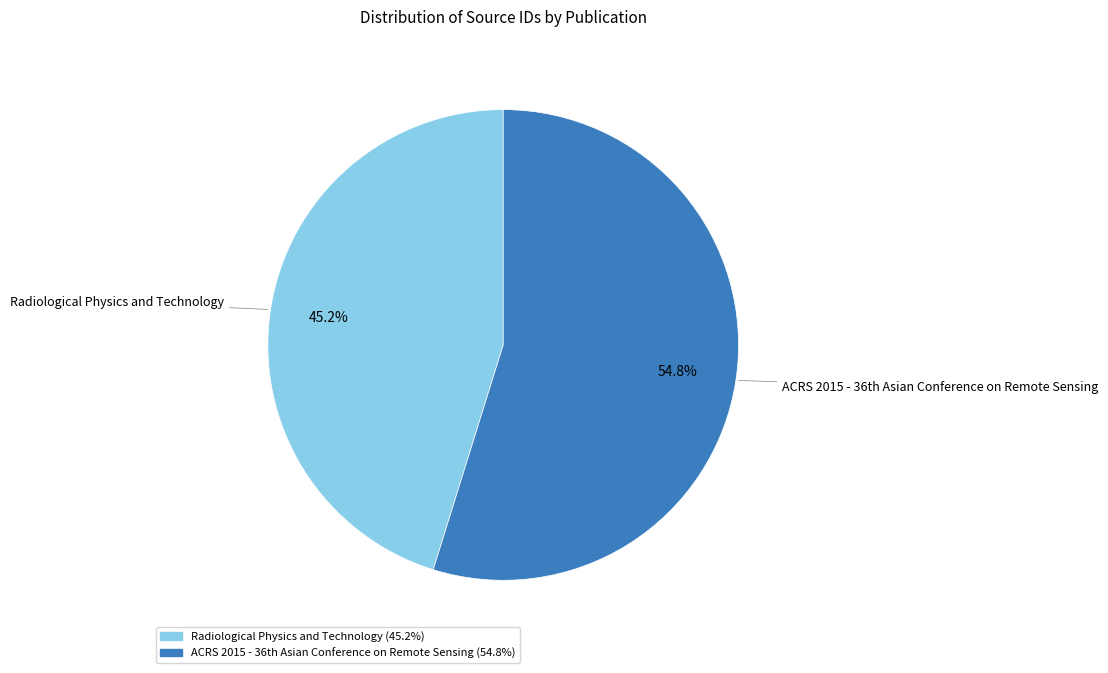

True or false: Radiological Physics and Technology accounts for 38% of the total.

False